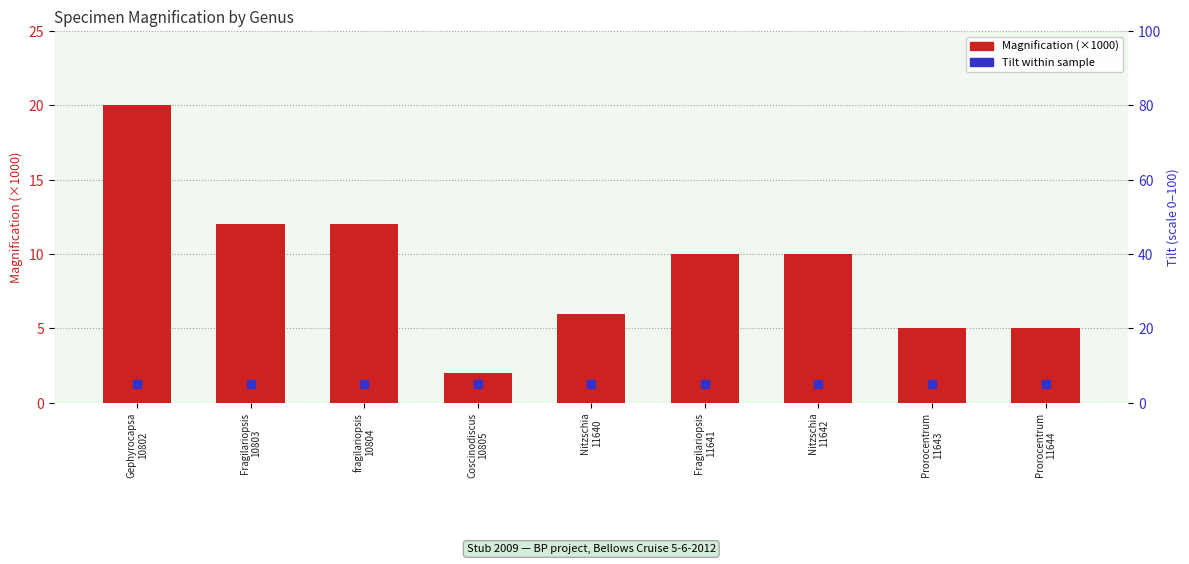

At which category is the sum across all series the highest?

Gephyrocapsa
10802